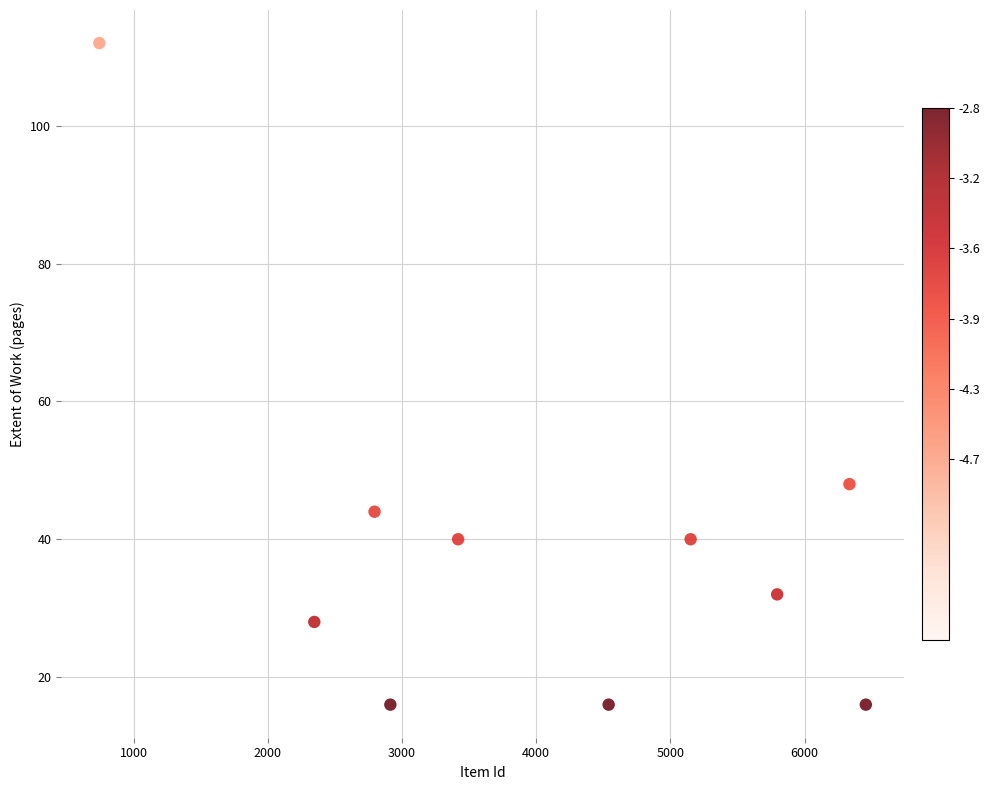

What Y value in the scatter plot is closest to 64?

48